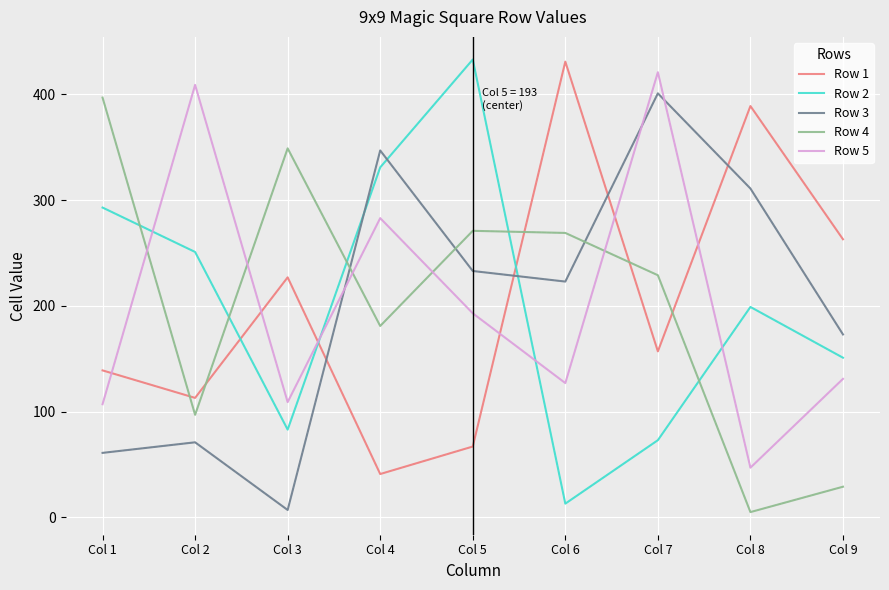

True or false: Row 2 has more than 0 points higher than both neighbors.

True